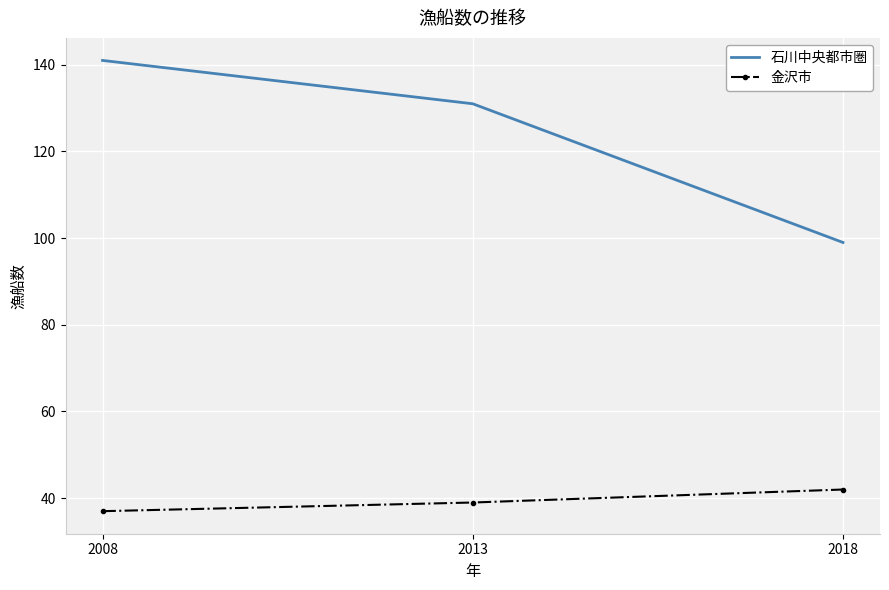

The 金沢市 series shows 68 at 2013. True or false?

False